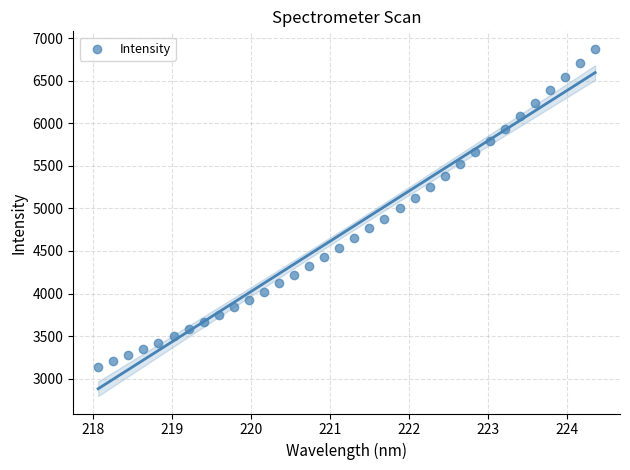

What is the range of Y values (max minus min)?

3734.2